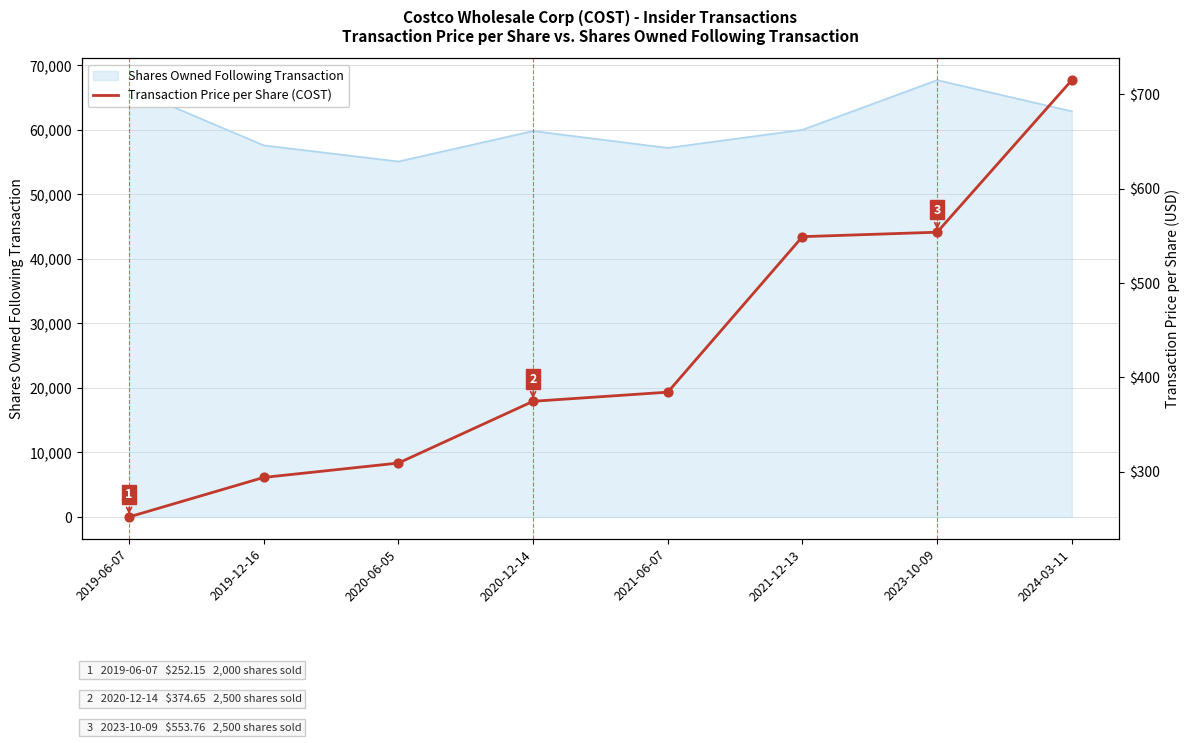

Approximately how many times larger is the value at 2019-12-16 compared to 2021-06-07?

0.8